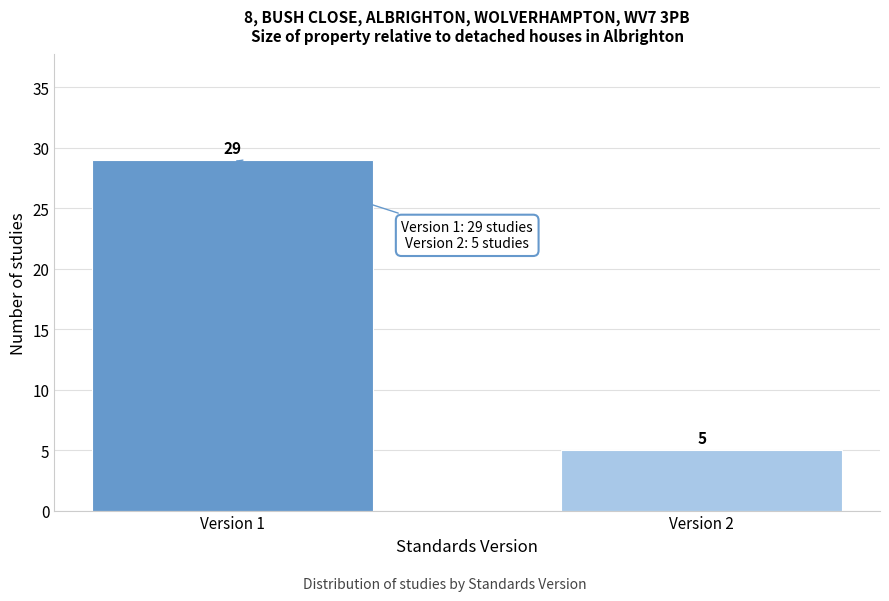

Reading right to left, list all the values displayed in this chart.

Version 2=5	Version 1=29